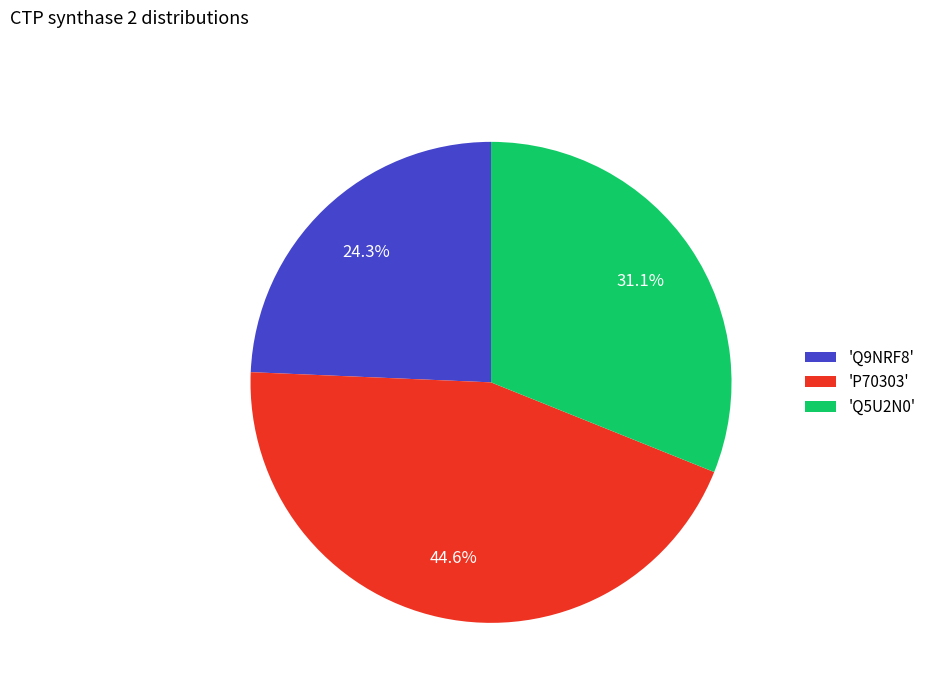

Rank the categories by value from highest to lowest.

'P70303', 'Q5U2N0', 'Q9NRF8'